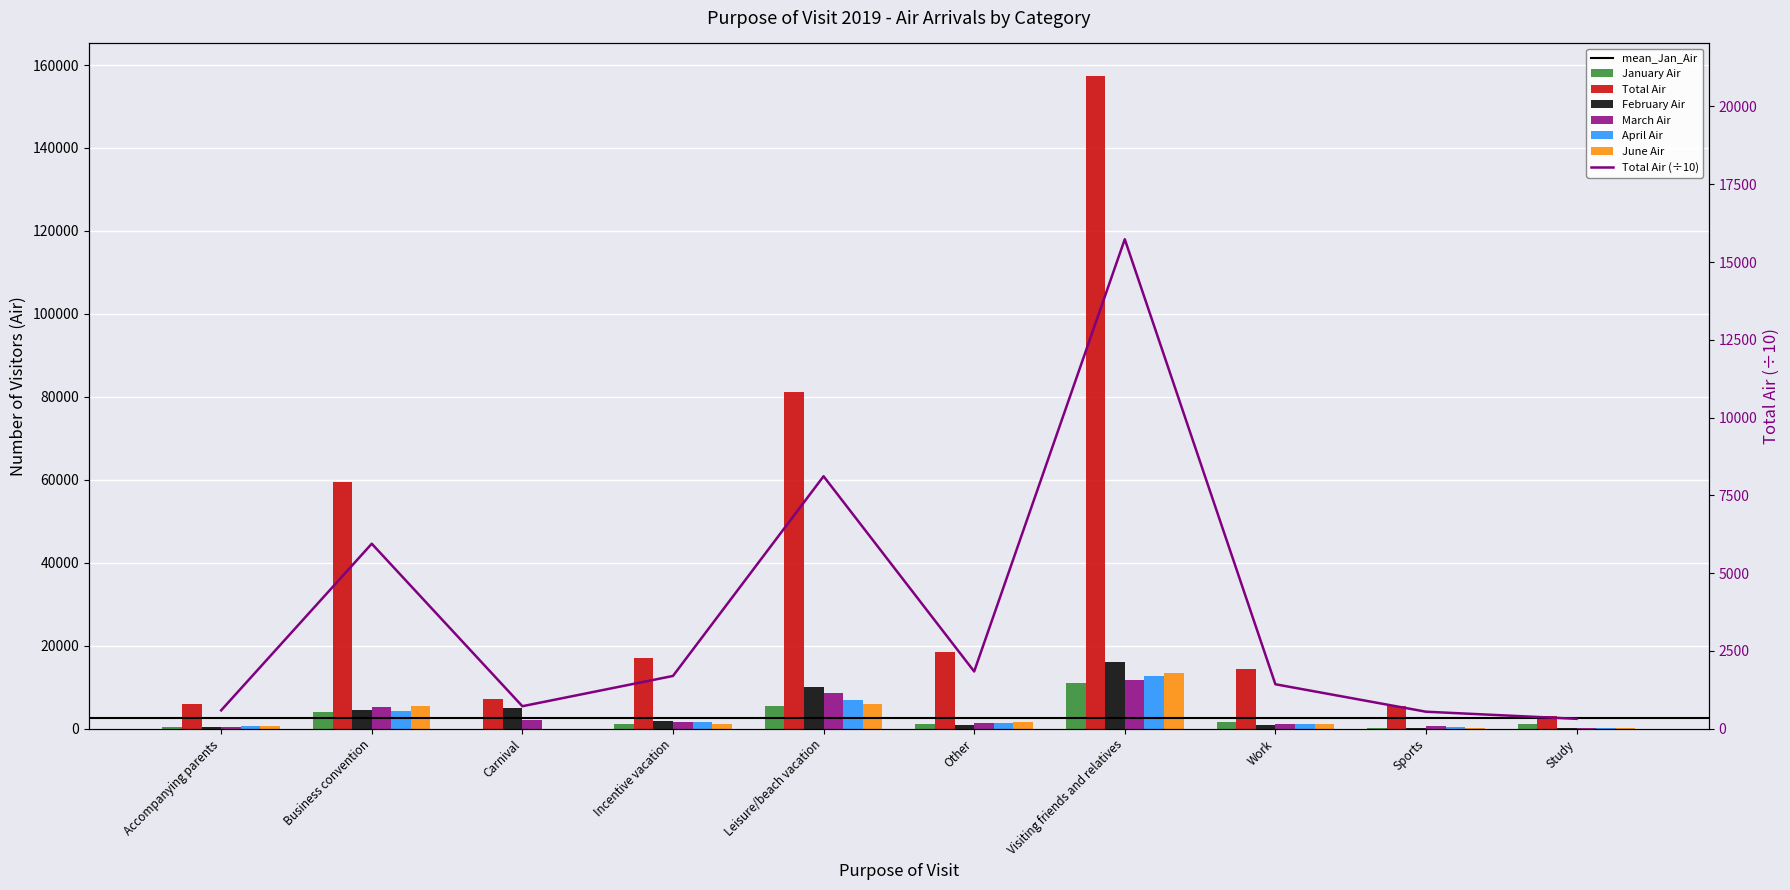

Does the chart contain stacked bars?

No